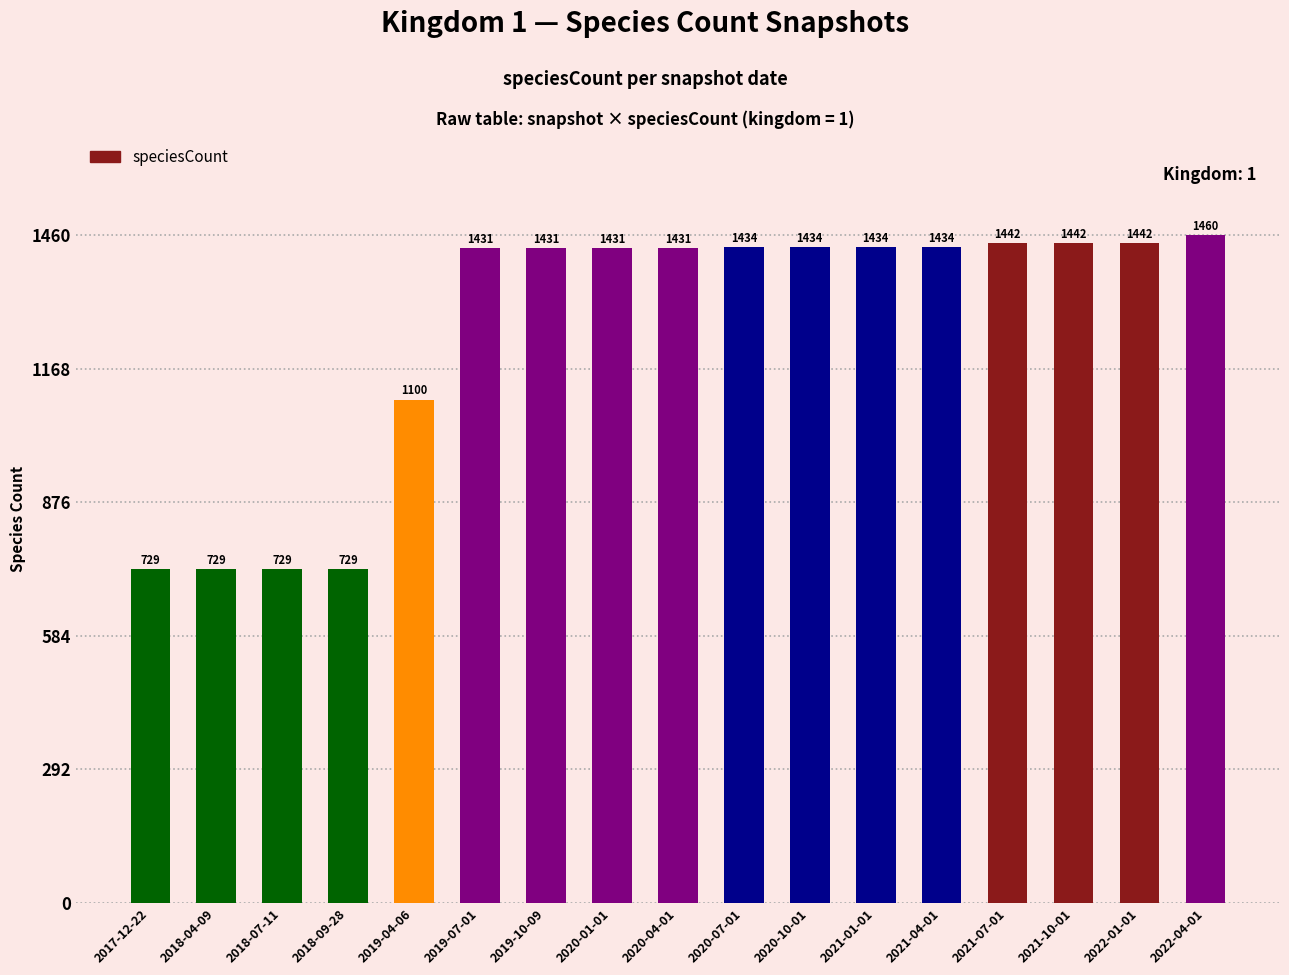

Are the bars horizontal?

No